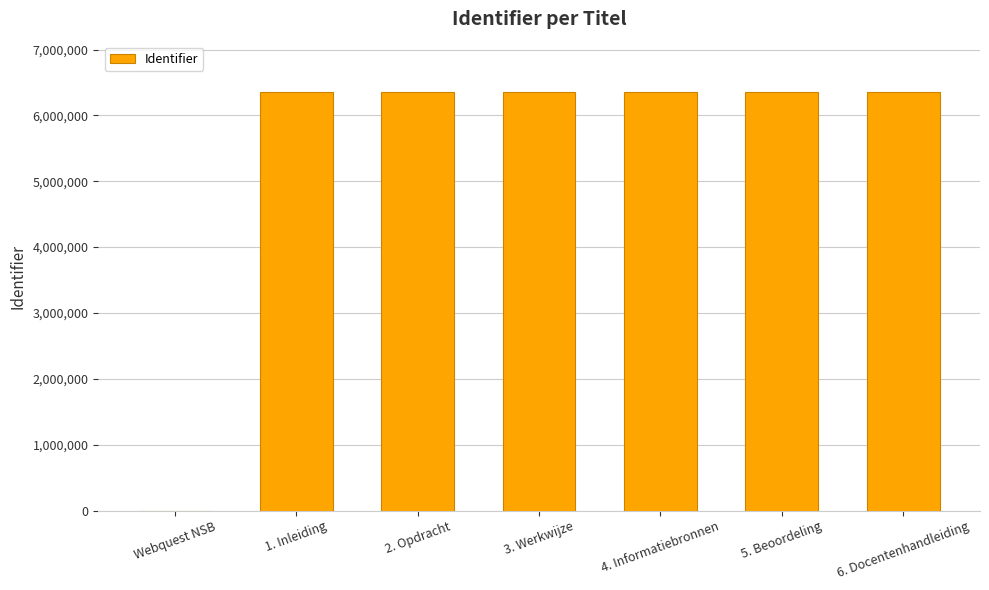

What is the ratio of the value at 1. Inleiding to the value at 6. Docentenhandleiding?

1.0